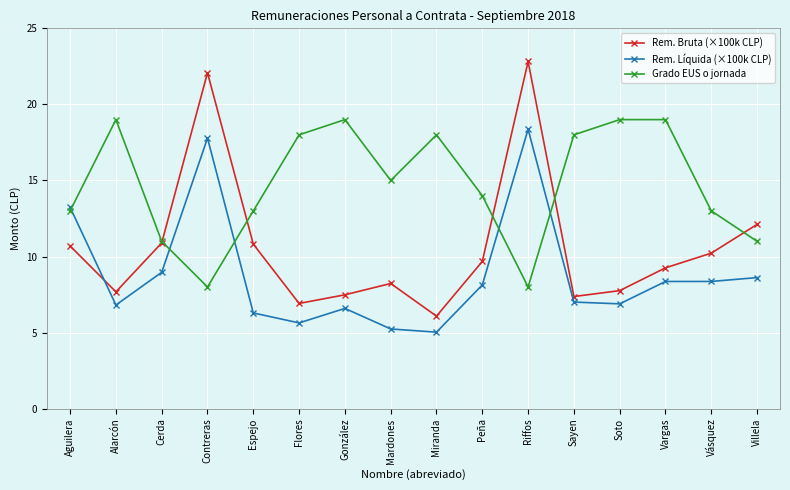

Which category has the highest value across all series?

Riffos